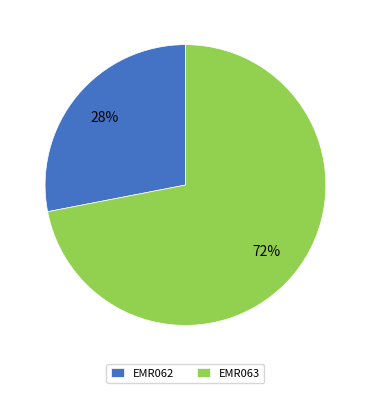

To the nearest percent, what portion does EMR063 represent?

72%